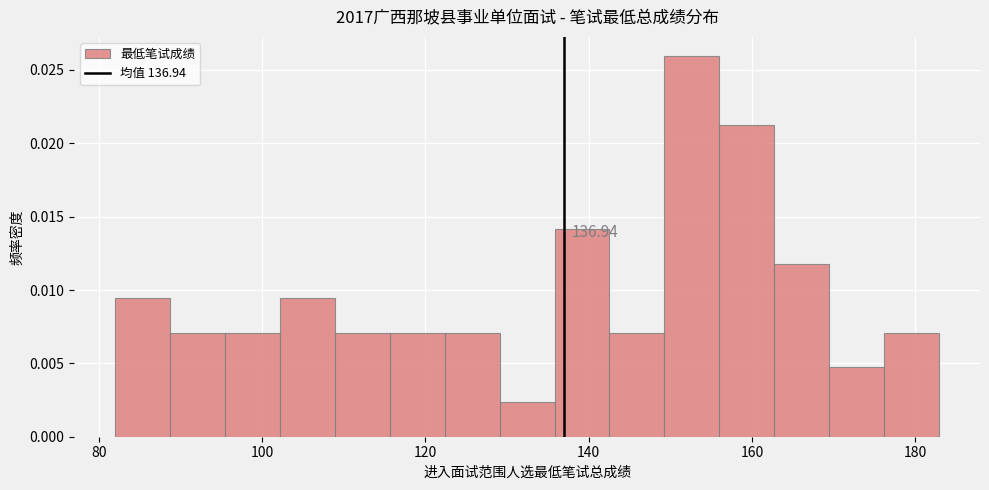

Around what value on the x-axis is the tallest bar? Give the approximate position of its centre, as read against the axis.

152